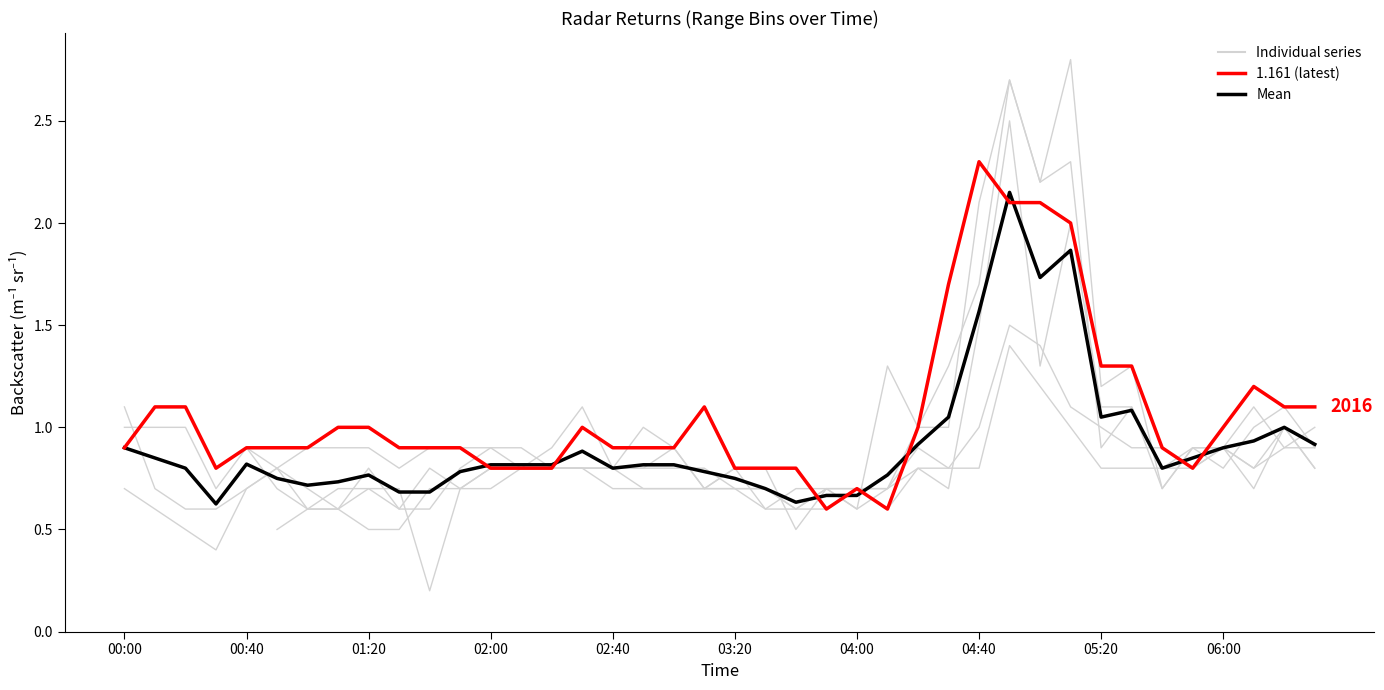

What is the change in value from 10 to 36?

+0.2